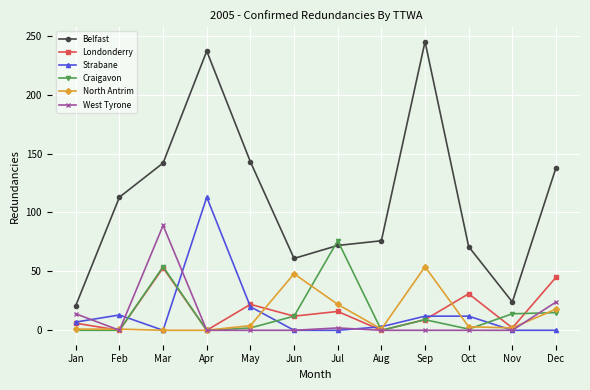

Is it true that Belfast equals 61 at Jun?

True